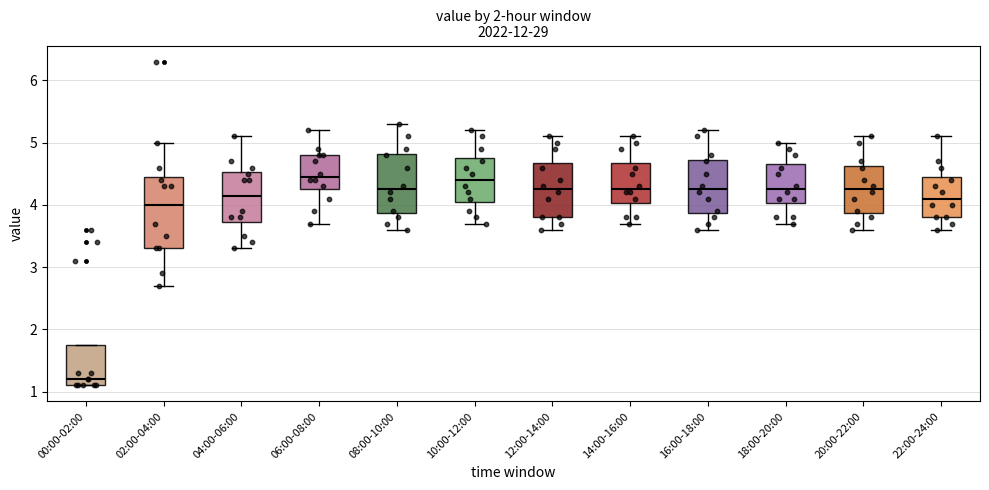

Which box is the tallest, from its lower edge to its upper edge?

02:00-04:00